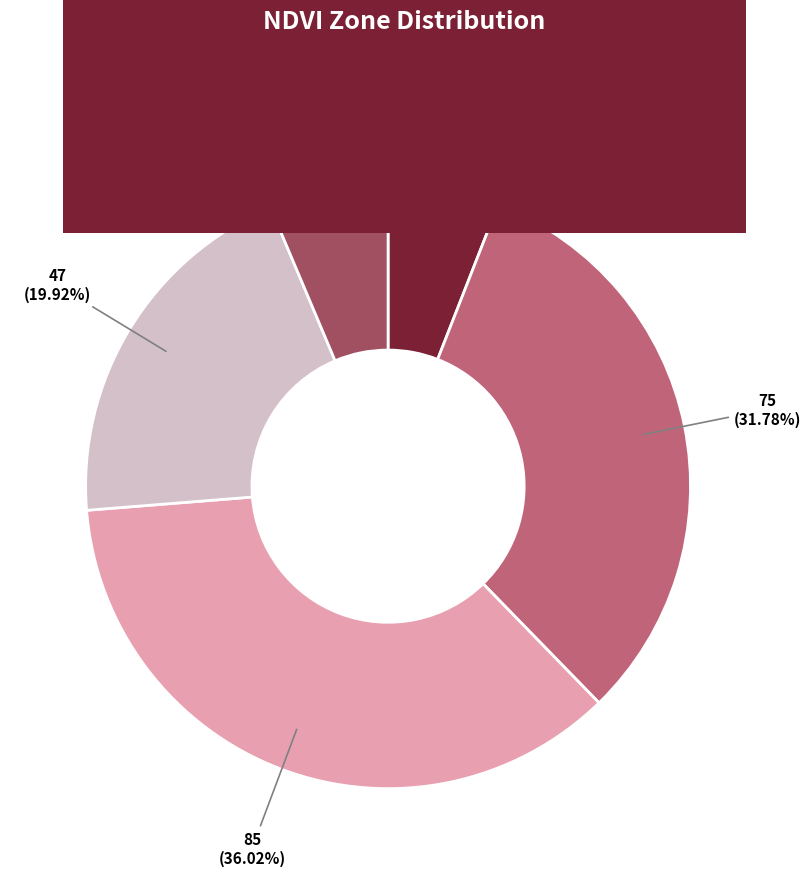

How much of the chart is everything except Zone 2?

68.2%